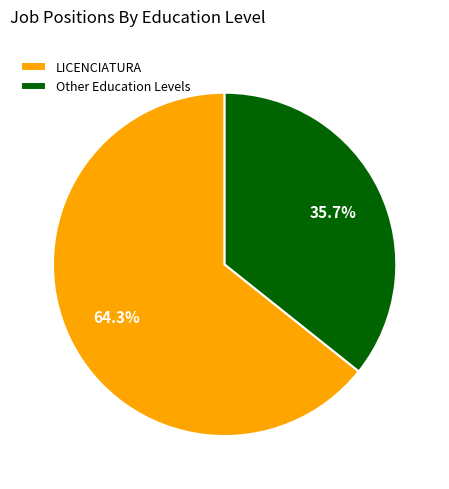

Which has a higher value, Other Education Levels or LICENCIATURA?

LICENCIATURA